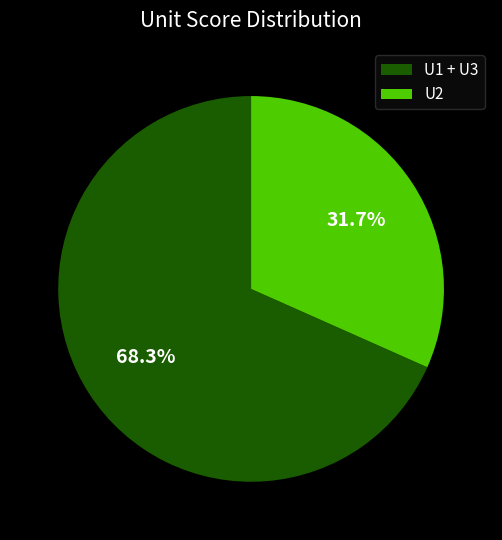

What is the total percentage of U2 and U1 + U3?

100.0%